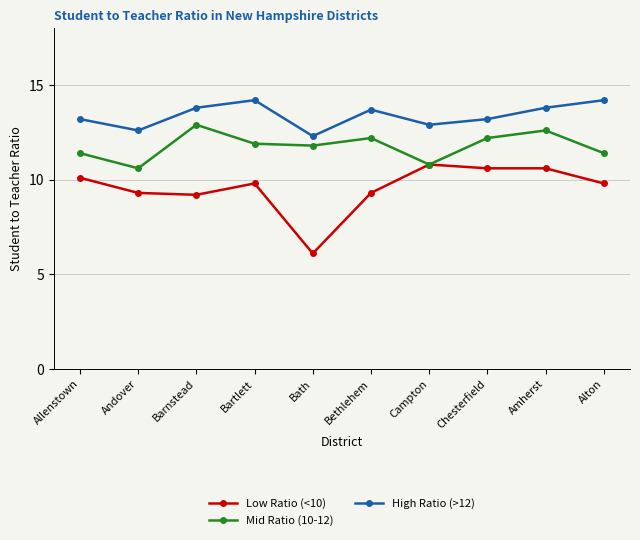

What is the lowest value of the High Ratio (>12) series?

12.3